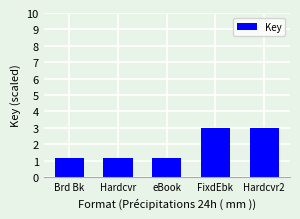

What is the ratio of the value at Hardcvr2 to the value at Hardcvr?

2.6